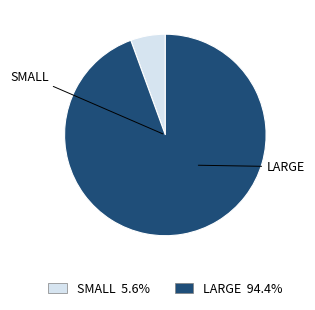

What is the ratio of the value at LARGE 94.4% to the value at SMALL 5.6%?

16.9